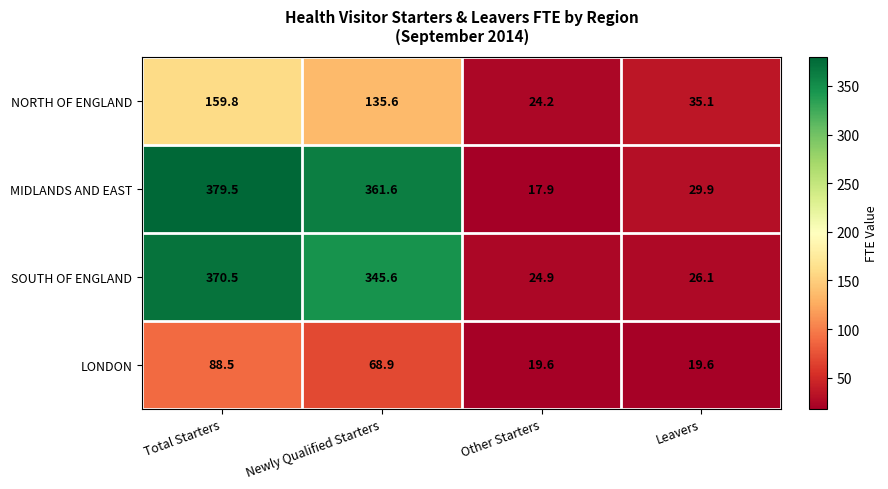

Is it true that SOUTH OF ENGLAND equals 370.5 at Total Starters?

True